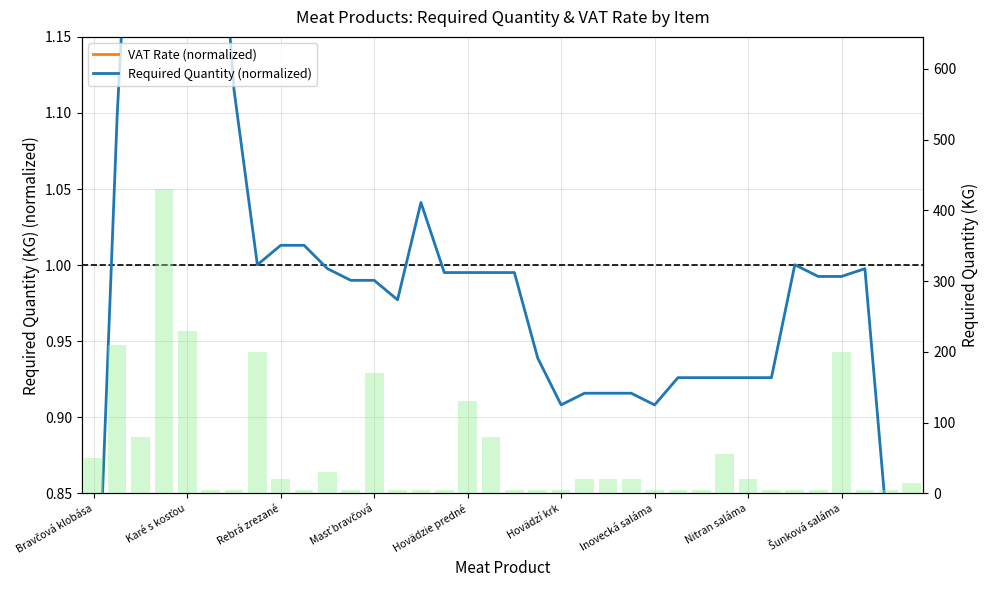

What is the average value of the Required Quantity (normalized) series?

1.0